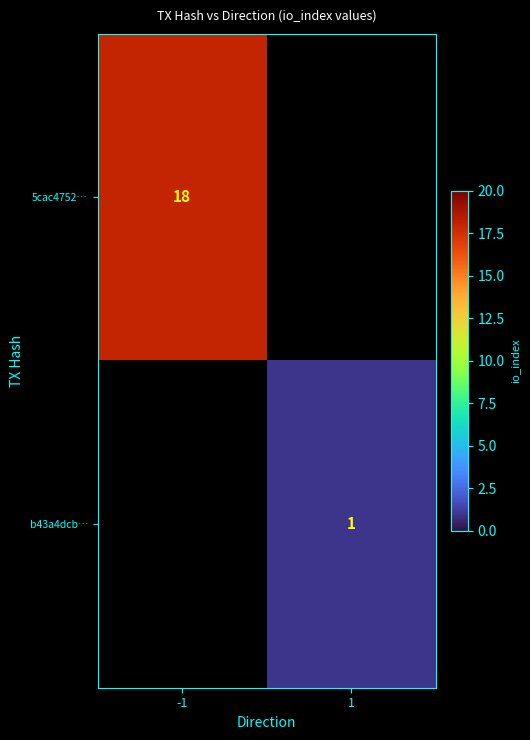

Which has a higher value, 1 or -1?

-1